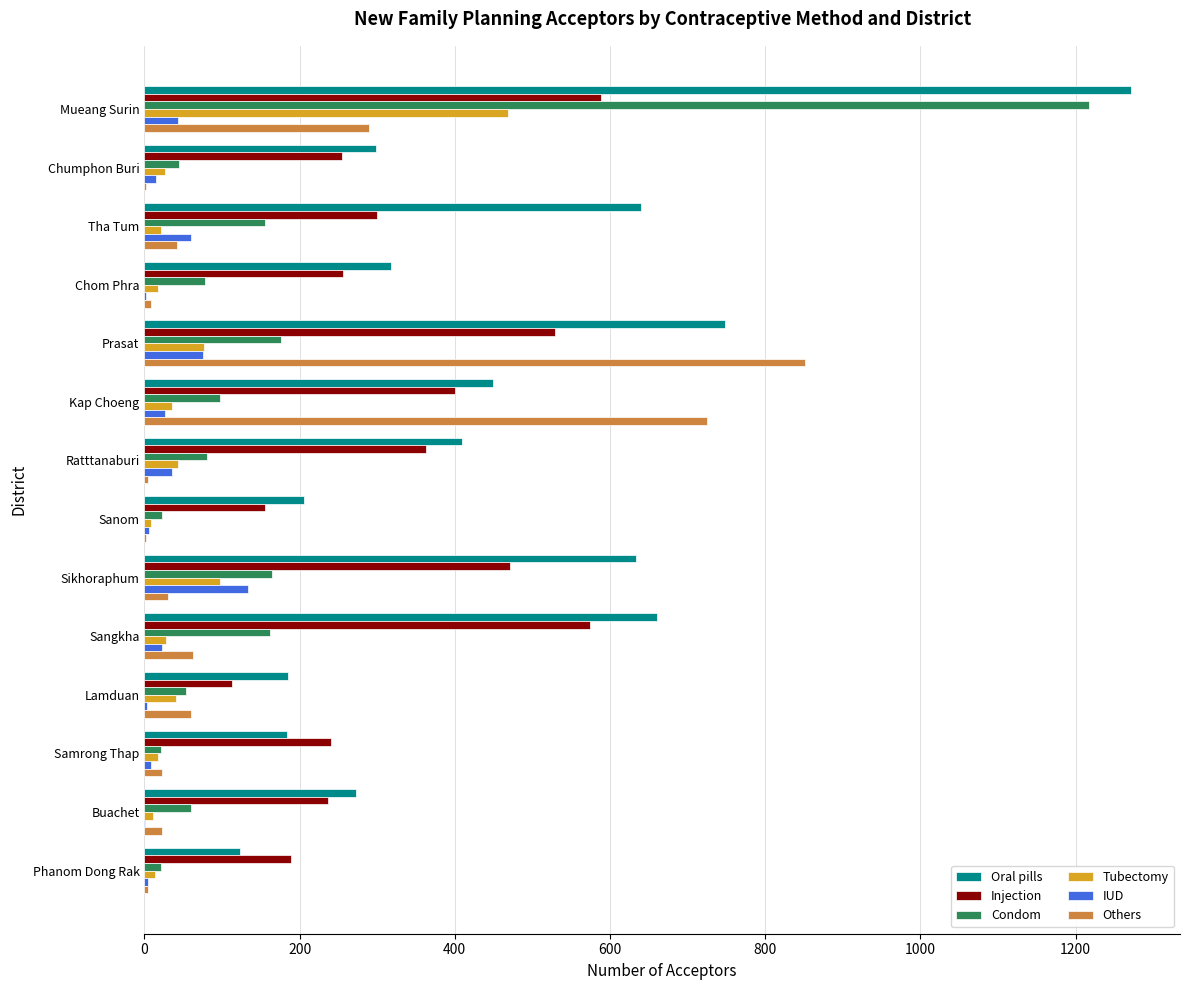

Is the value of Injection at Tha Tum greater than the value of Condom at Buachet?

Yes